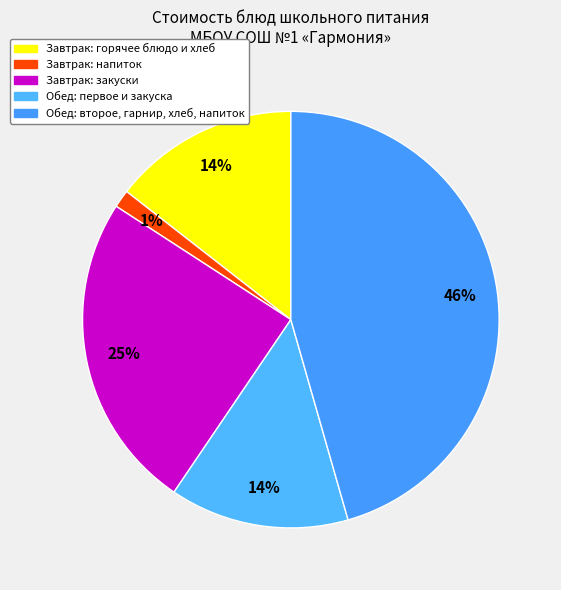

How many slices are in this pie chart?

5